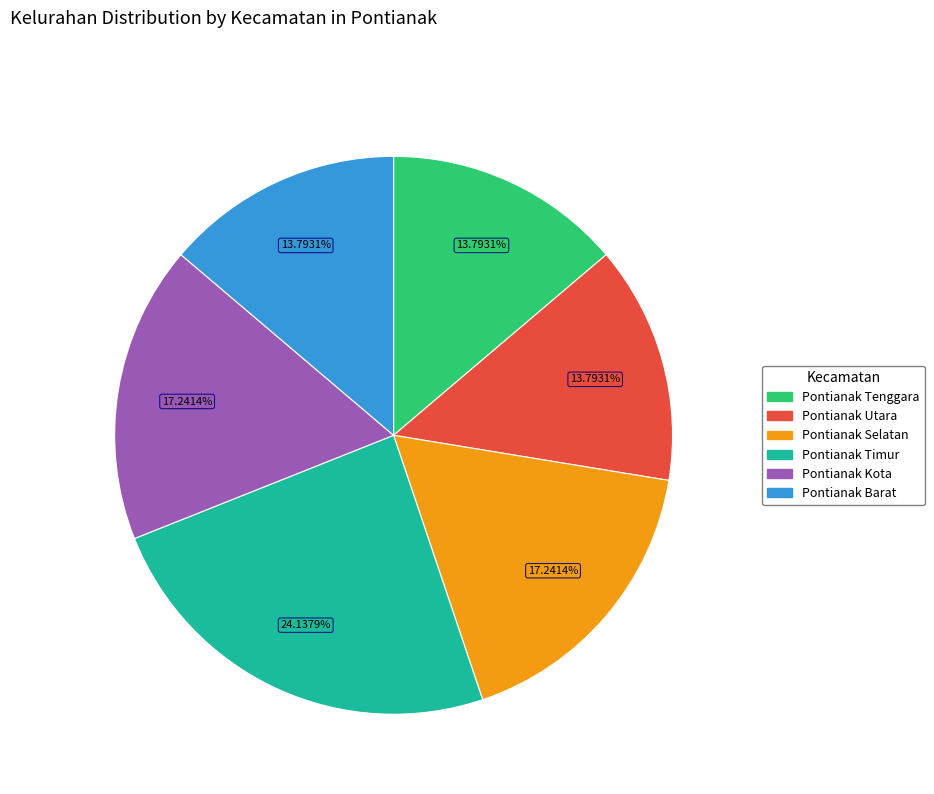

How many segments does this pie chart have?

6